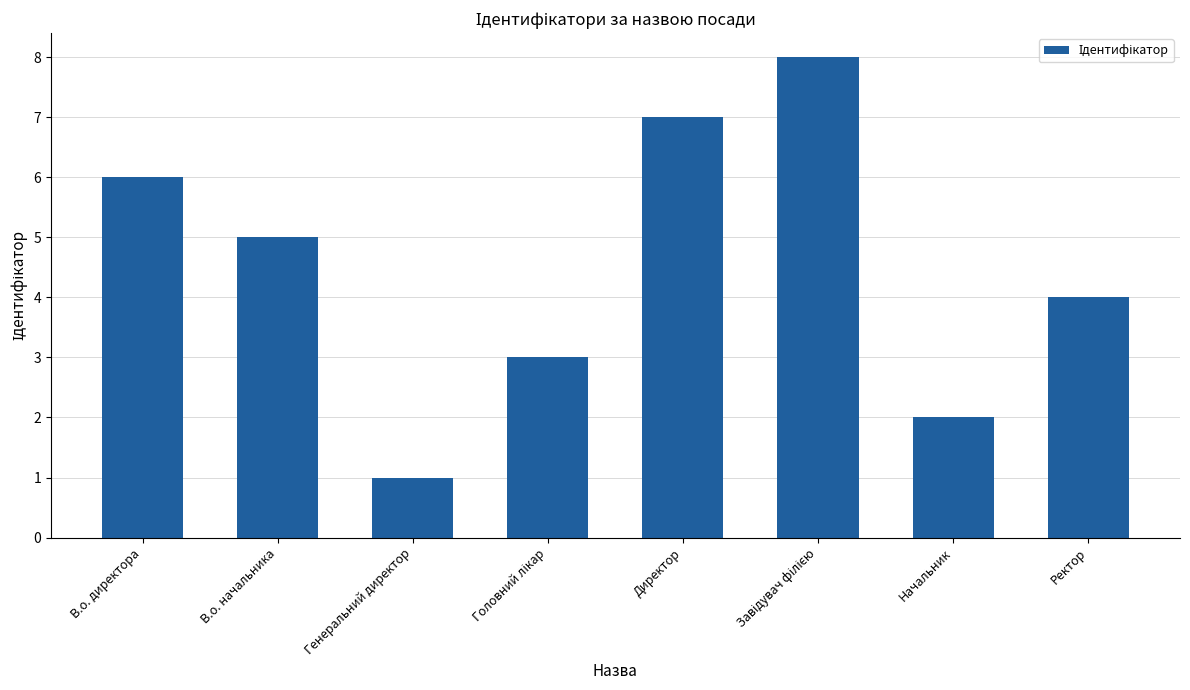

What is the label of the 8th bar from the right?

В.о. директора